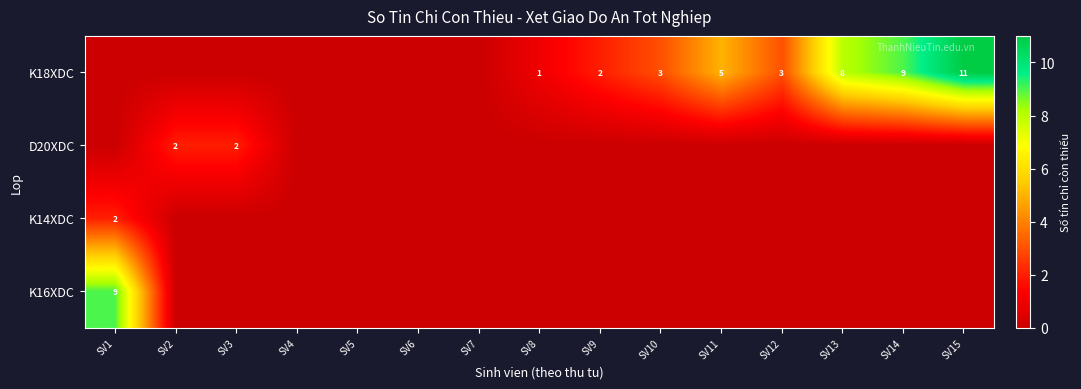

How many data points does each series have?

15